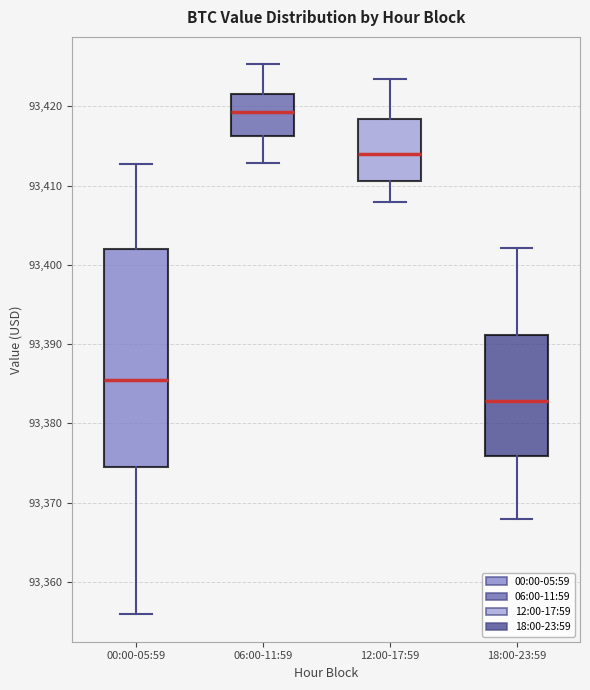

Reading left to right, transcribe this box plot: for each box, give where its median line is, the range the box spans, and where its two whiskers end, as read against the y-axis. The values are not printed on the chart, so give them approximately, as read against the axis.

00:00-05:59: median 93385, box 93374 to 93402, whiskers 93356 to 93413
06:00-11:59: median 93419, box 93416 to 93422, whiskers 93413 to 93425
12:00-17:59: median 93414, box 93411 to 93418, whiskers 93408 to 93423
18:00-23:59: median 93383, box 93376 to 93391, whiskers 93368 to 93402